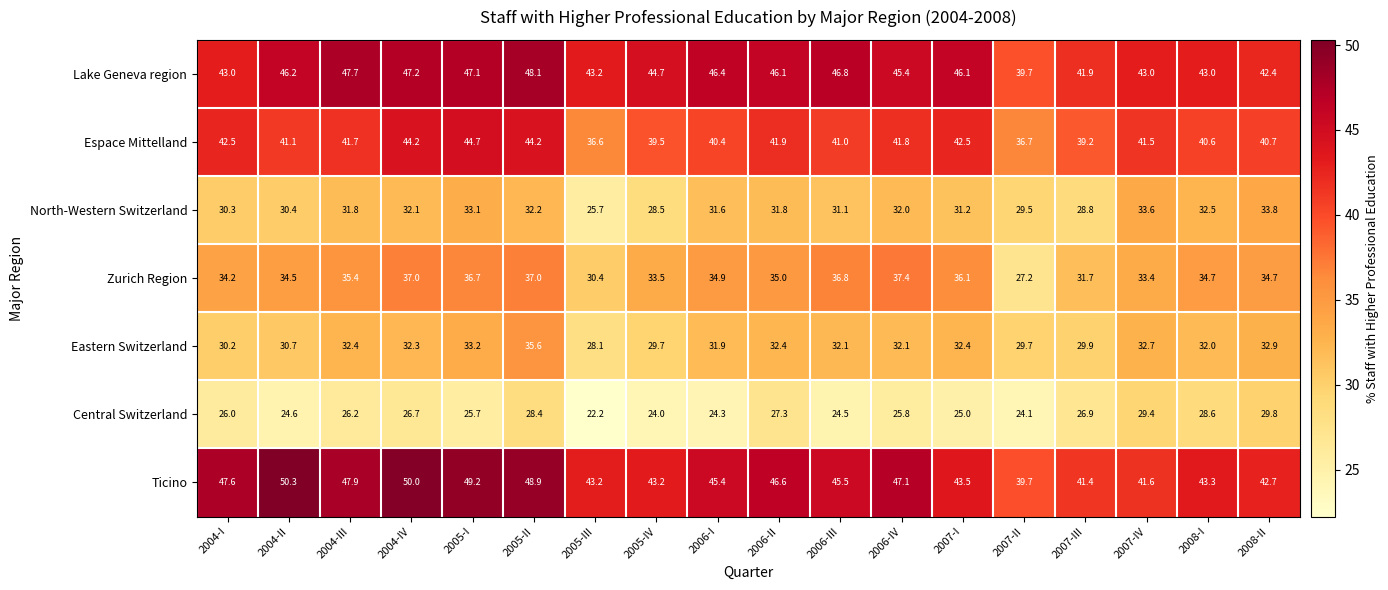

What is the highest value of the Zurich Region series?

37.4